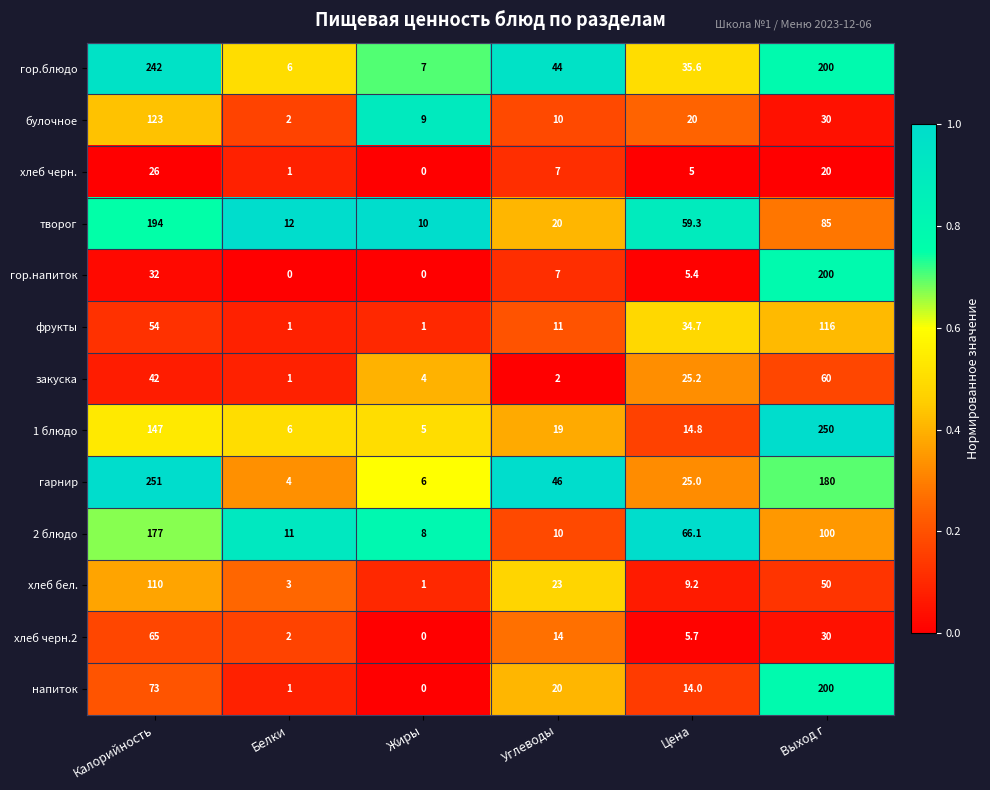

What is the greatest value displayed?

251.0